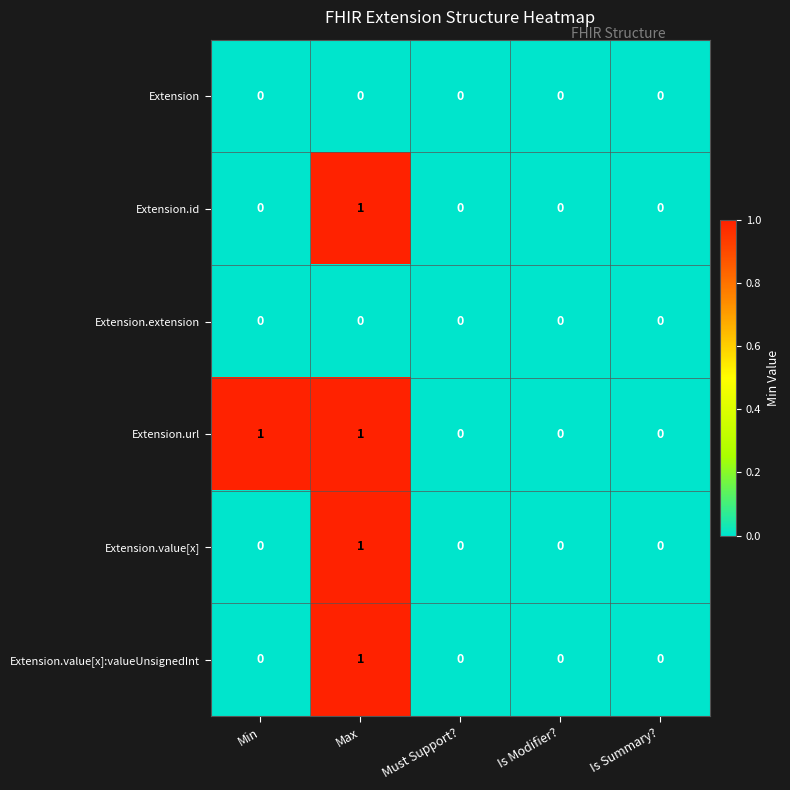

Reading left to right, extract all data points from this chart.

Extension: 0	0	0	0	0
Extension.id: 0	1	0	0	0
Extension.extension: 0	0	0	0	0
Extension.url: 1	1	0	0	0
Extension.value[x]: 0	1	0	0	0
Extension.value[x]:valueUnsignedInt: 0	1	0	0	0